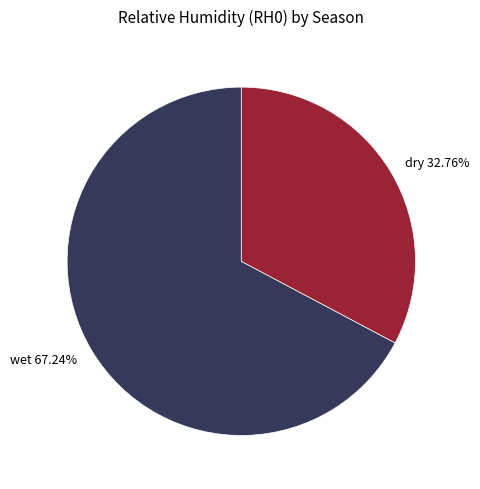

What is the ratio of the value at wet 67.24% to the value at dry 32.76%?

2.1